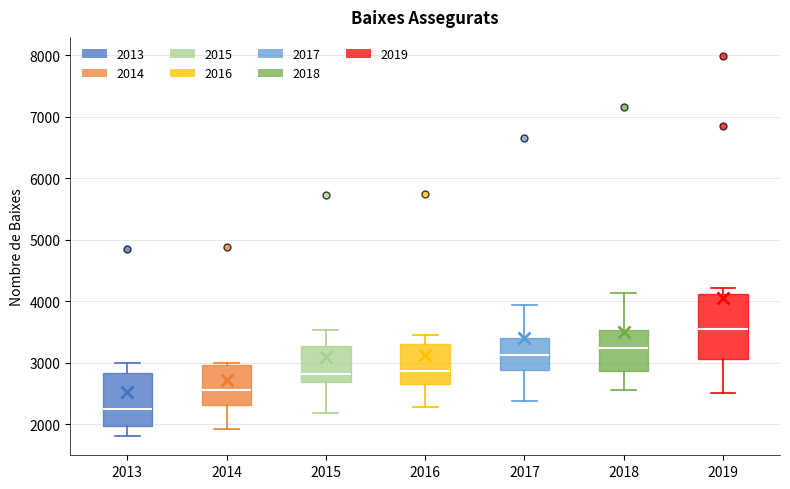

Comparing the boxes themselves (not the whiskers), which one is the tallest?

2019